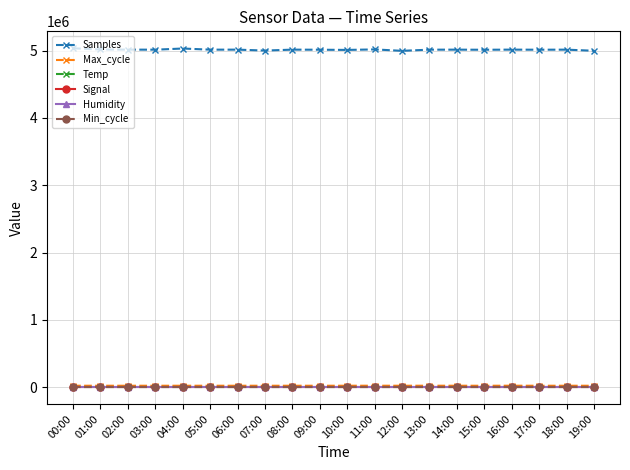

What is the sum of the Temp values at 05:00 and 11:00?

22.9